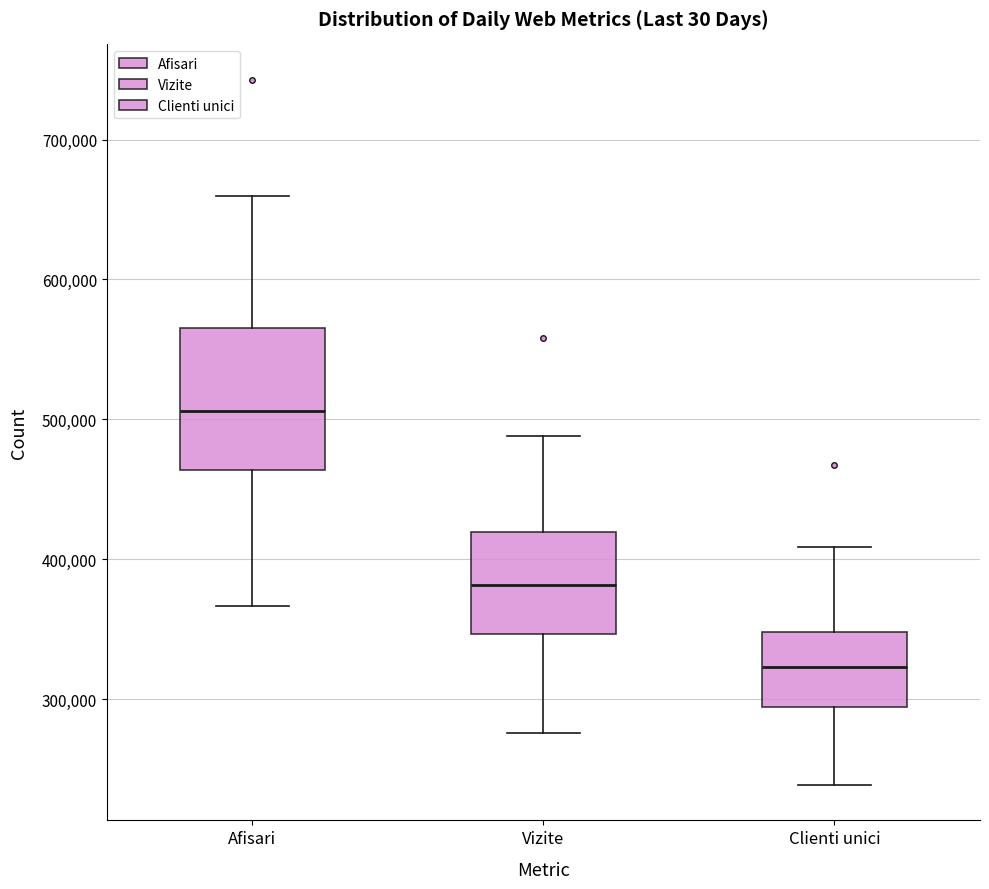

Reading left to right, transcribe this box plot: for each box, give where its median line is, the range the box spans, and where its two whiskers end, as read against the y-axis. The values are not printed on the chart, so give them approximately, as read against the axis.

Afisari: median 510000, box 460000 to 570000, whiskers 370000 to 660000
Vizite: median 380000, box 350000 to 420000, whiskers 280000 to 490000
Clienti unici: median 320000, box 290000 to 350000, whiskers 240000 to 410000